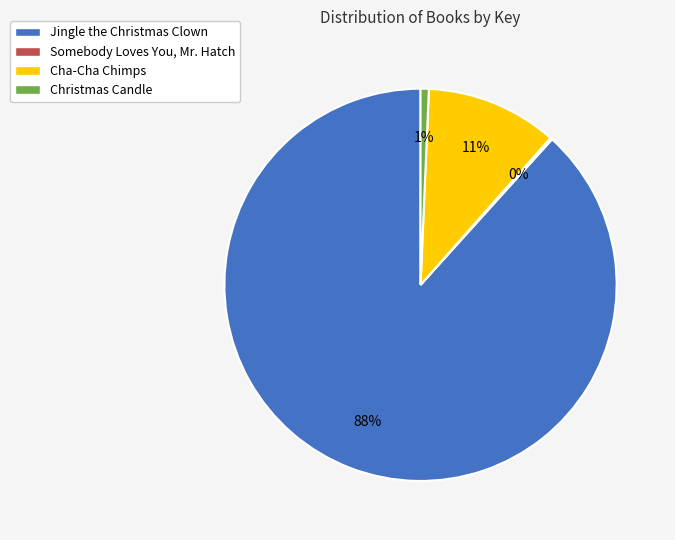

The 11% slice represents 11% of the pie. True or false?

True